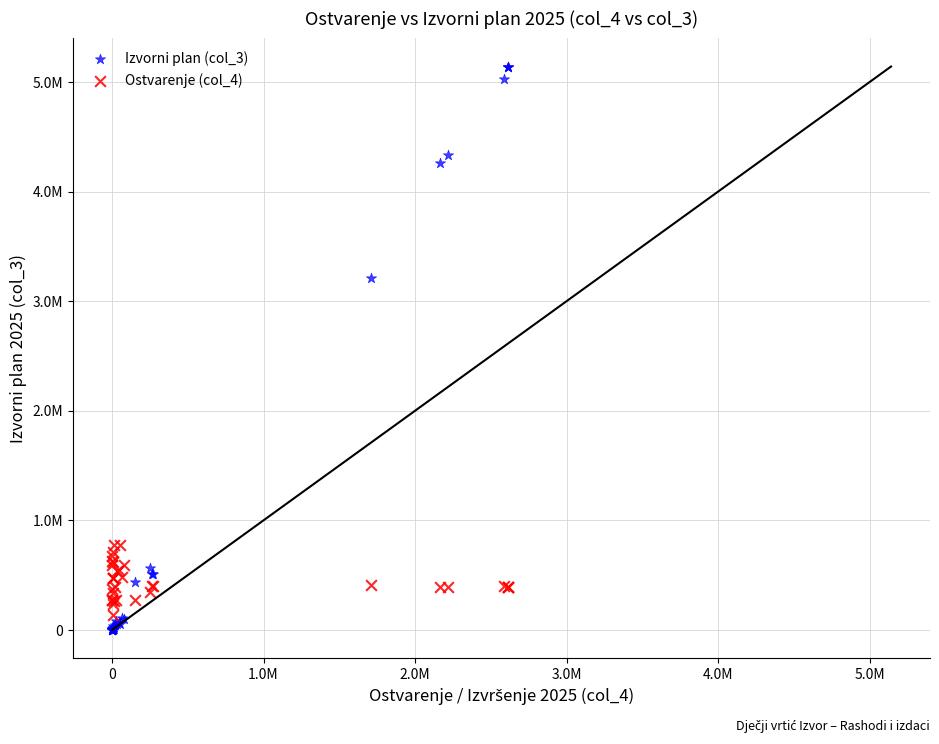

Which series reaches the minimum Y coordinate?

Izvorni plan (col_3)